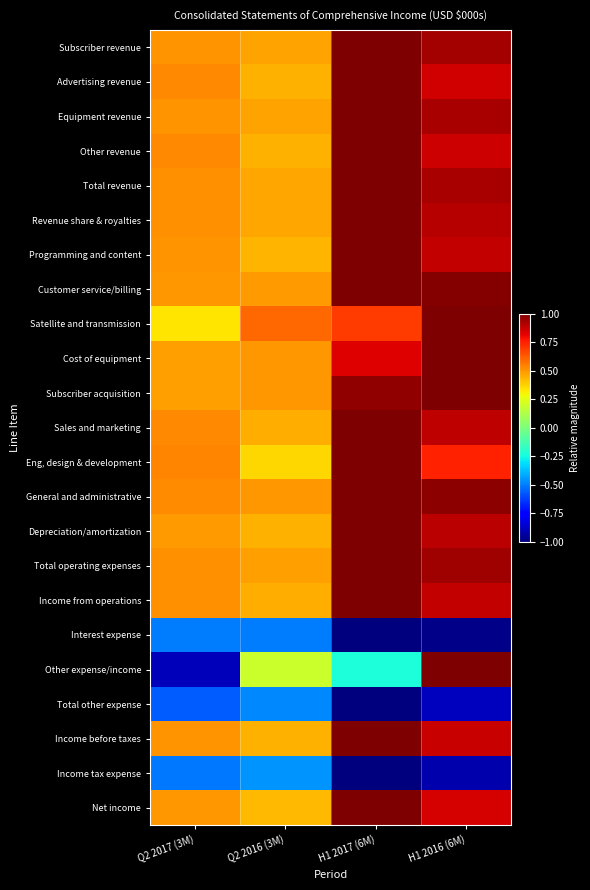

Reading left to right, what are all the values shown in this chart?

Subscriber revenue: Q2 2017 (3M)=0.5	Q2 2016 (3M)=0.5	H1 2017 (6M)=1.0	H1 2016 (6M)=0.9
Advertising revenue: Q2 2017 (3M)=0.5	Q2 2016 (3M)=0.4	H1 2017 (6M)=1.0	H1 2016 (6M)=0.9
Equipment revenue: Q2 2017 (3M)=0.5	Q2 2016 (3M)=0.5	H1 2017 (6M)=1.0	H1 2016 (6M)=0.9
Other revenue: Q2 2017 (3M)=0.5	Q2 2016 (3M)=0.4	H1 2017 (6M)=1.0	H1 2016 (6M)=0.9
Total revenue: Q2 2017 (3M)=0.5	Q2 2016 (3M)=0.5	H1 2017 (6M)=1.0	H1 2016 (6M)=0.9
Revenue share & royalties: Q2 2017 (3M)=0.5	Q2 2016 (3M)=0.5	H1 2017 (6M)=1.0	H1 2016 (6M)=0.9
Programming and content: Q2 2017 (3M)=0.5	Q2 2016 (3M)=0.4	H1 2017 (6M)=1.0	H1 2016 (6M)=0.9
Customer service/billing: Q2 2017 (3M)=0.5	Q2 2016 (3M)=0.5	H1 2017 (6M)=1.0	H1 2016 (6M)=1.0
Satellite and transmission: Q2 2017 (3M)=0.3	Q2 2016 (3M)=0.6	H1 2017 (6M)=0.7	H1 2016 (6M)=1.0
Cost of equipment: Q2 2017 (3M)=0.5	Q2 2016 (3M)=0.5	H1 2017 (6M)=0.8	H1 2016 (6M)=1.0
Subscriber acquisition: Q2 2017 (3M)=0.5	Q2 2016 (3M)=0.5	H1 2017 (6M)=1.0	H1 2016 (6M)=1.0
Sales and marketing: Q2 2017 (3M)=0.5	Q2 2016 (3M)=0.4	H1 2017 (6M)=1.0	H1 2016 (6M)=0.9
Eng, design & development: Q2 2017 (3M)=0.5	Q2 2016 (3M)=0.4	H1 2017 (6M)=1.0	H1 2016 (6M)=0.7
General and administrative: Q2 2017 (3M)=0.5	Q2 2016 (3M)=0.5	H1 2017 (6M)=1.0	H1 2016 (6M)=1.0
Depreciation/amortization: Q2 2017 (3M)=0.5	Q2 2016 (3M)=0.4	H1 2017 (6M)=1.0	H1 2016 (6M)=0.9
Total operating expenses: Q2 2017 (3M)=0.5	Q2 2016 (3M)=0.5	H1 2017 (6M)=1.0	H1 2016 (6M)=0.9
Income from operations: Q2 2017 (3M)=0.5	Q2 2016 (3M)=0.4	H1 2017 (6M)=1.0	H1 2016 (6M)=0.9
Interest expense: Q2 2017 (3M)=-0.5	Q2 2016 (3M)=-0.5	H1 2017 (6M)=-1.0	H1 2016 (6M)=-1.0
Other expense/income: Q2 2017 (3M)=-0.9	Q2 2016 (3M)=0.2	H1 2017 (6M)=-0.2	H1 2016 (6M)=1.0
Total other expense: Q2 2017 (3M)=-0.6	Q2 2016 (3M)=-0.5	H1 2017 (6M)=-1.0	H1 2016 (6M)=-0.9
Income before taxes: Q2 2017 (3M)=0.5	Q2 2016 (3M)=0.4	H1 2017 (6M)=1.0	H1 2016 (6M)=0.9
Income tax expense: Q2 2017 (3M)=-0.5	Q2 2016 (3M)=-0.5	H1 2017 (6M)=-1.0	H1 2016 (6M)=-0.9
Net income: Q2 2017 (3M)=0.5	Q2 2016 (3M)=0.4	H1 2017 (6M)=1.0	H1 2016 (6M)=0.8